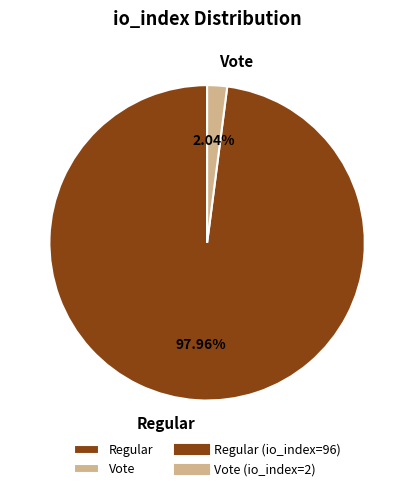

Rank the categories by value from highest to lowest.

Regular, Vote